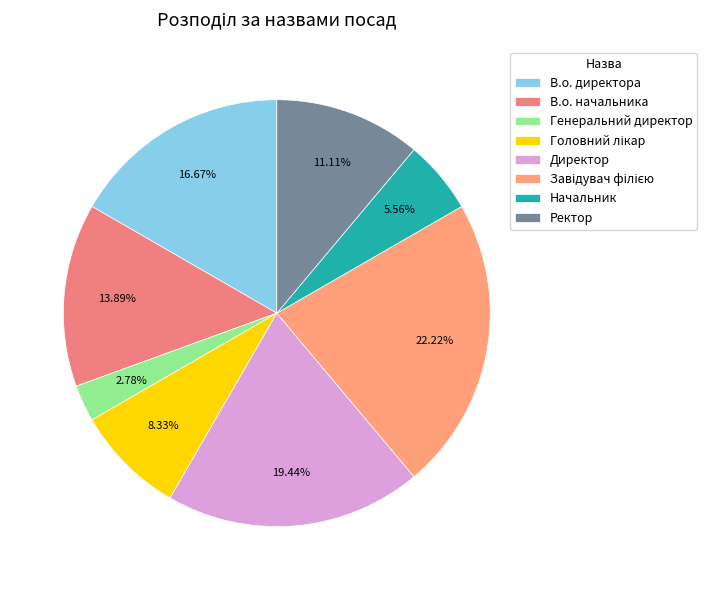

True or false: Генеральний директор accounts for 1% of the total.

False